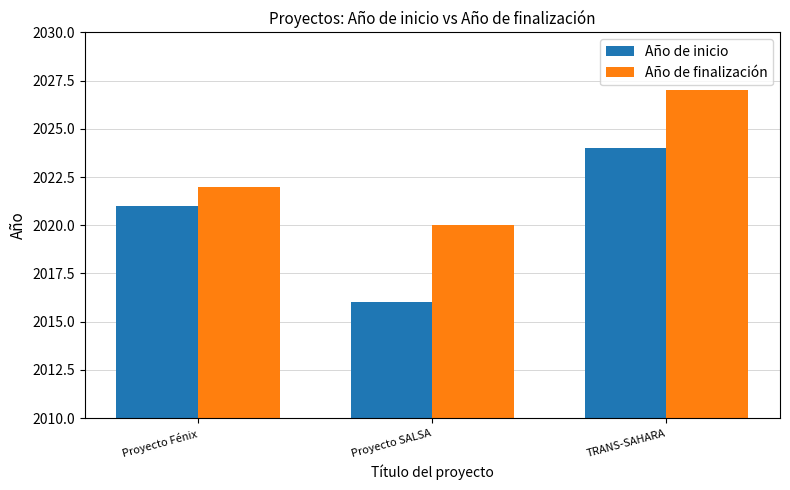

Are the bars horizontal?

No